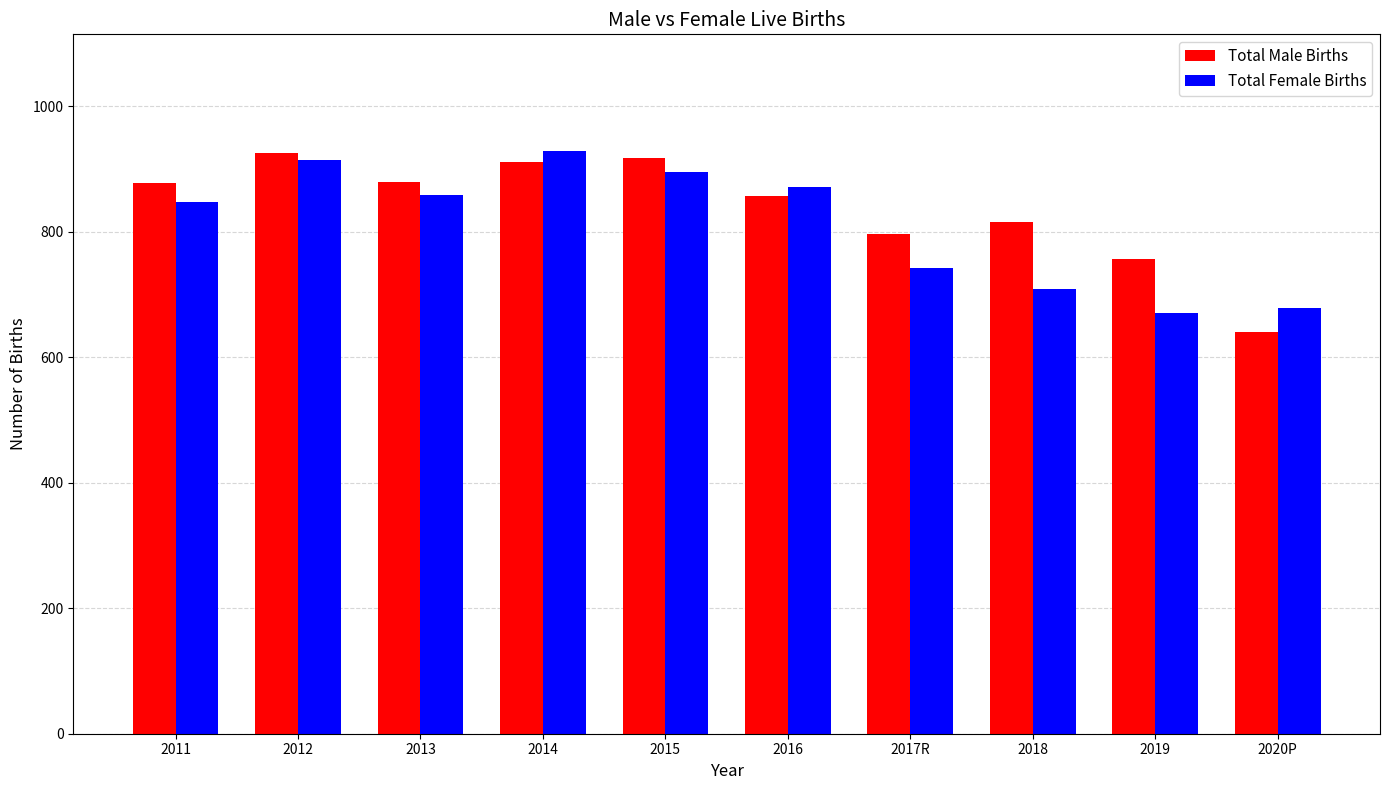

What is the difference between the maximum and second lowest values in the Total Female Births series?

250